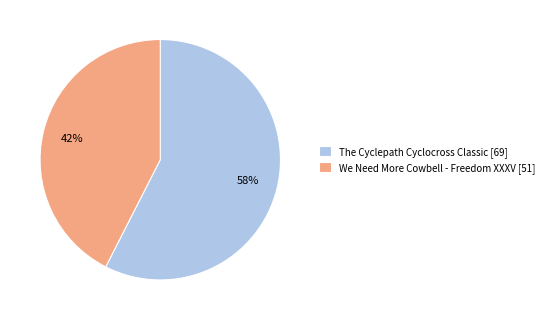

How many slices are in this pie chart?

2